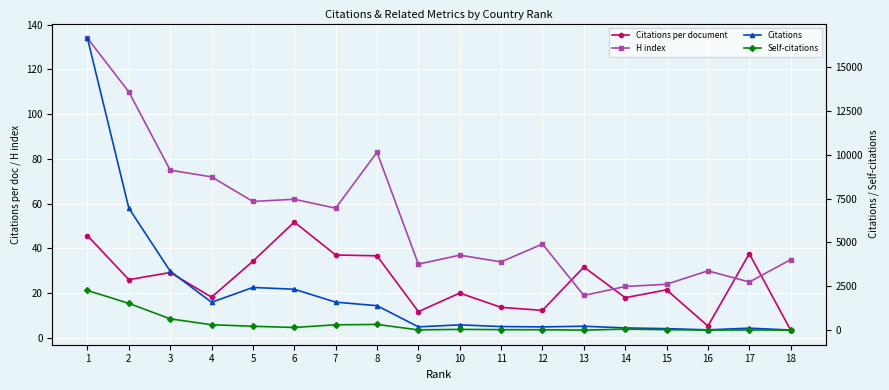

Reading left to right, what are all the values shown in this chart?

Citations per document: 1=45.7	2=26.1	3=29.2	4=18.2	5=34.3	6=51.8	7=37.1	8=36.7	9=11.8	10=20.1	11=13.7	12=12.3	13=31.7	14=18.0	15=21.5	16=5.3	17=37.7	18=3.5
H index: 1=134.0	2=110.0	3=75.0	4=72.0	5=61.0	6=62.0	7=58.0	8=83.0	9=33.0	10=37.0	11=34.0	12=42.0	13=19.0	14=23.0	15=24.0	16=30.0	17=25.0	18=35.0
Citations: 1=16642.0	2=6957.0	3=3363.0	4=1587.0	5=2434.0	6=2331.0	7=1595.0	8=1395.0	9=188.0	10=301.0	11=205.0	12=185.0	13=222.0	14=126.0	15=86.0	16=16.0	17=113.0	18=7.0
Self-citations: 1=2263.0	2=1526.0	3=644.0	4=309.0	5=220.0	6=152.0	7=304.0	8=326.0	9=14.0	10=44.0	11=28.0	12=22.0	13=1.0	14=58.0	15=25.0	16=4.0	17=9.0	18=3.0